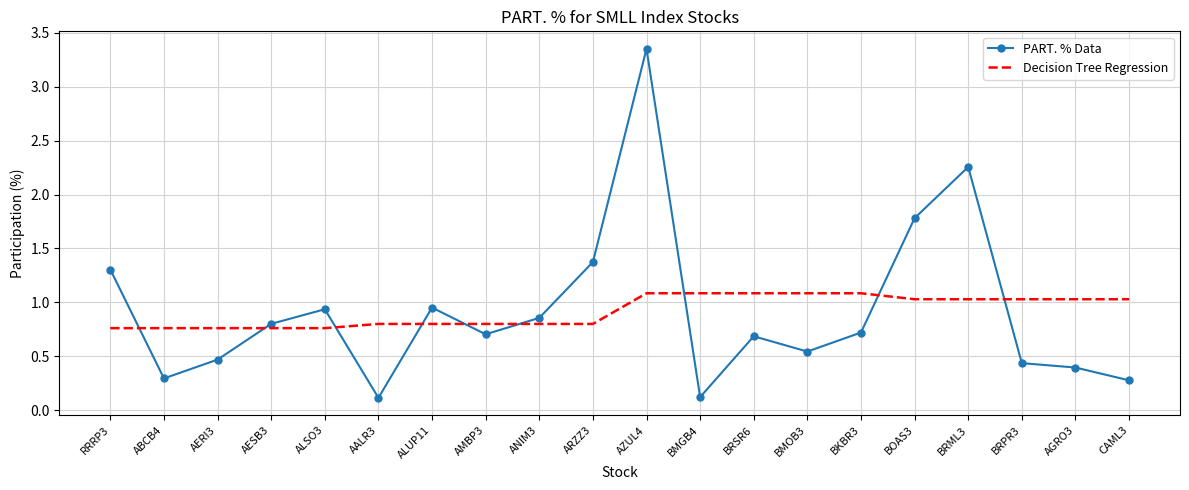

At which label does PART. % Data reach its peak?

AZUL4